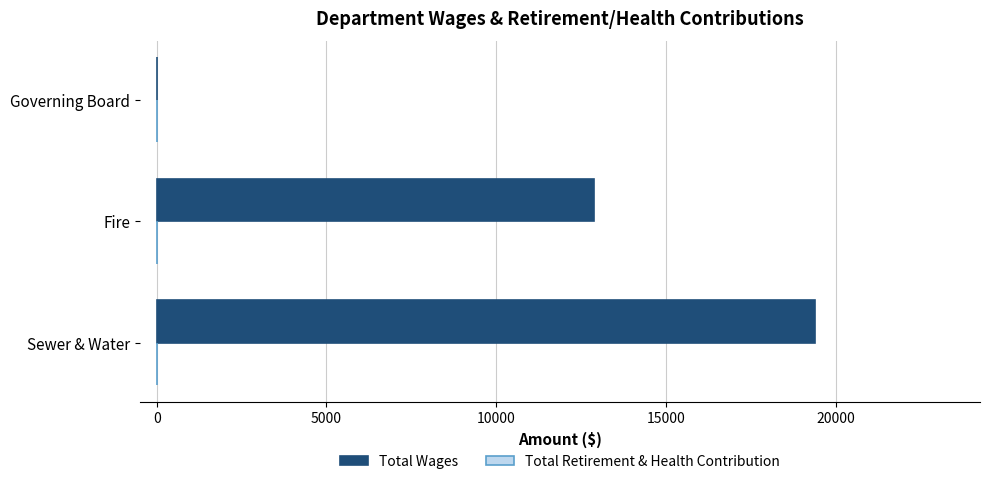

The chart shows a value of 19399 at Sewer & Water. True or false?

True